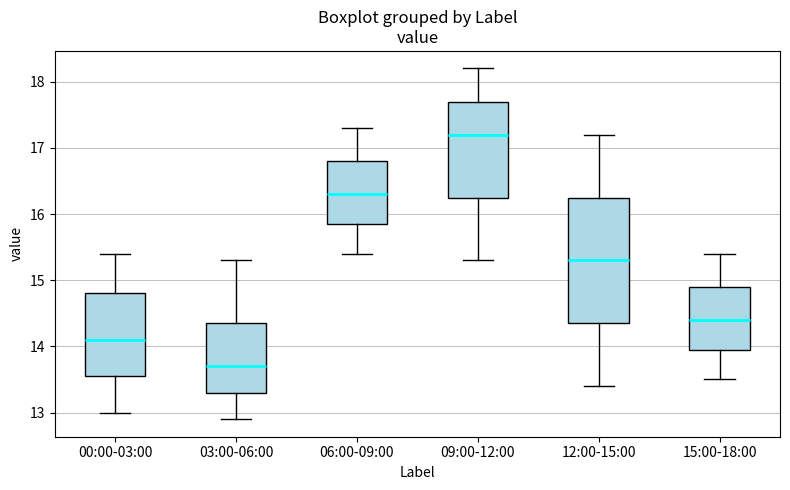

Which box is the tallest, from its lower edge to its upper edge?

12:00-15:00